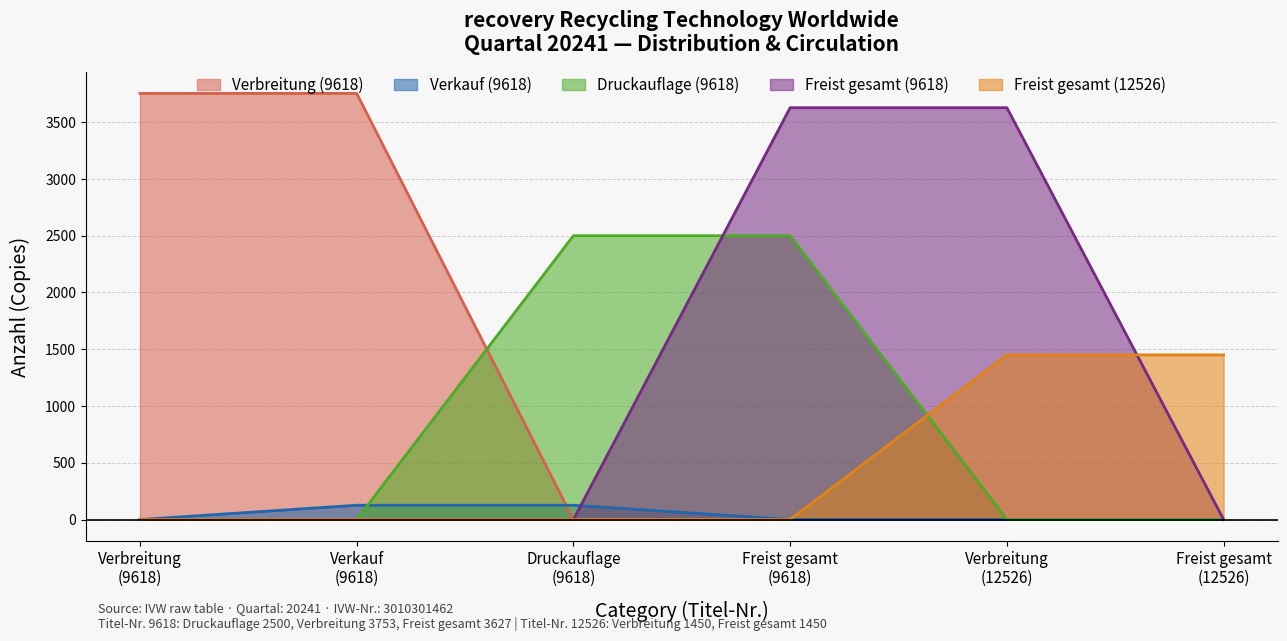

At how many categories does at least one series exceed 1181?

6